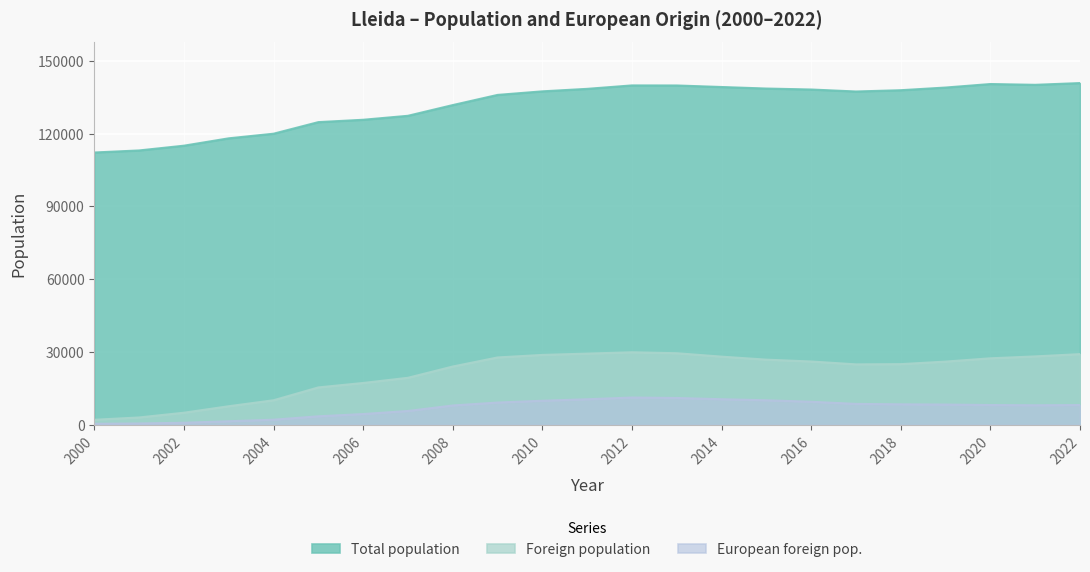

Where is European foreign pop. nearest to the value 5830?

2007